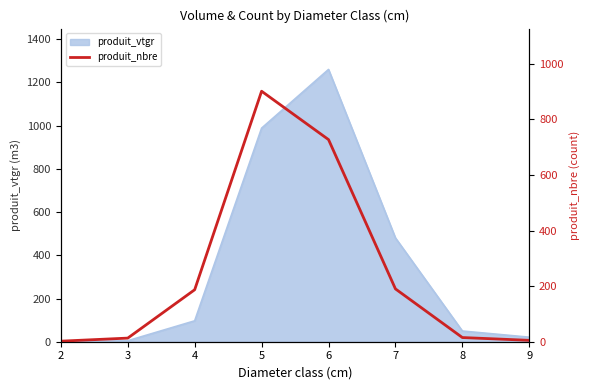

True or false: the data shows 190 at 7.

True